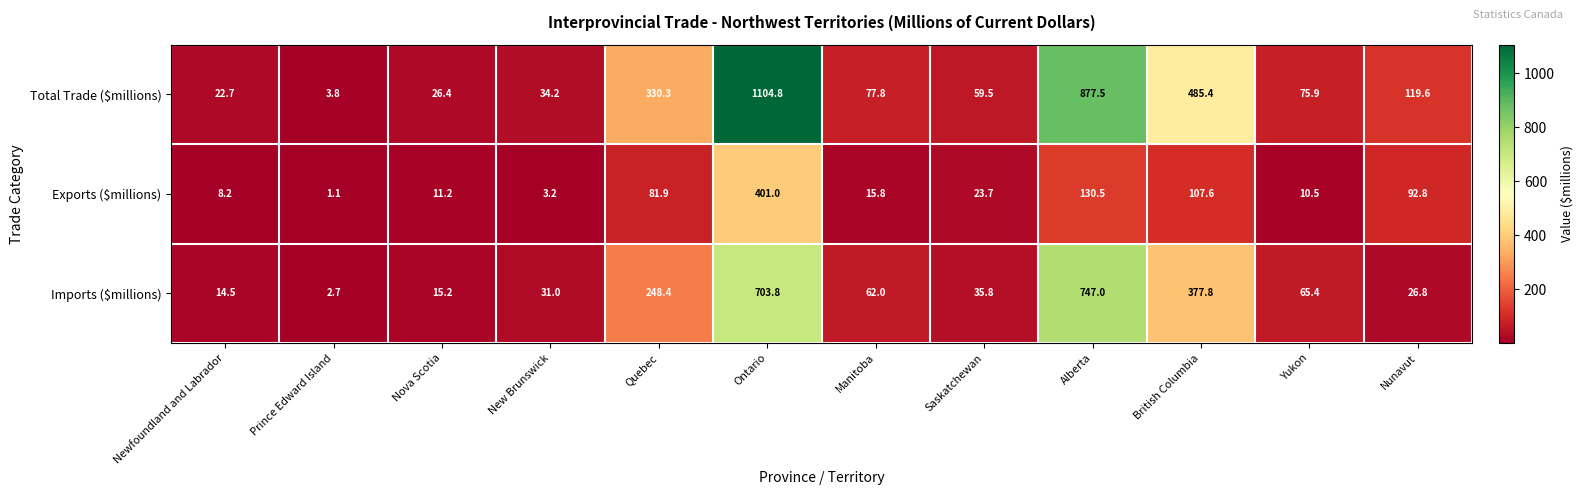

What is the spread (max minus min) of values at Nova Scotia?

15.2